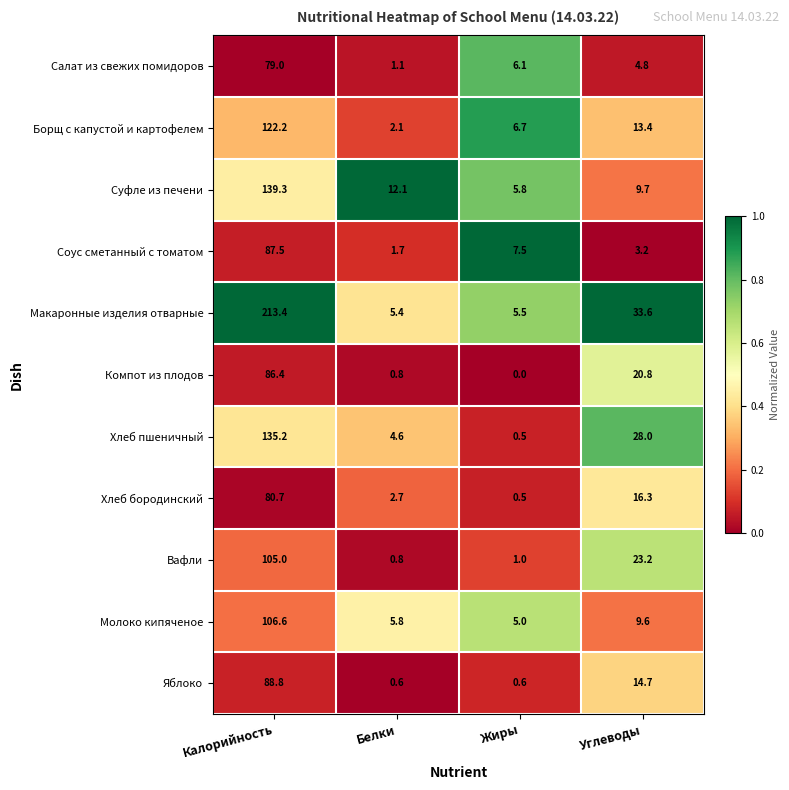

The value of Макаронные изделия отварные at Жиры is 5.5. True or false?

True